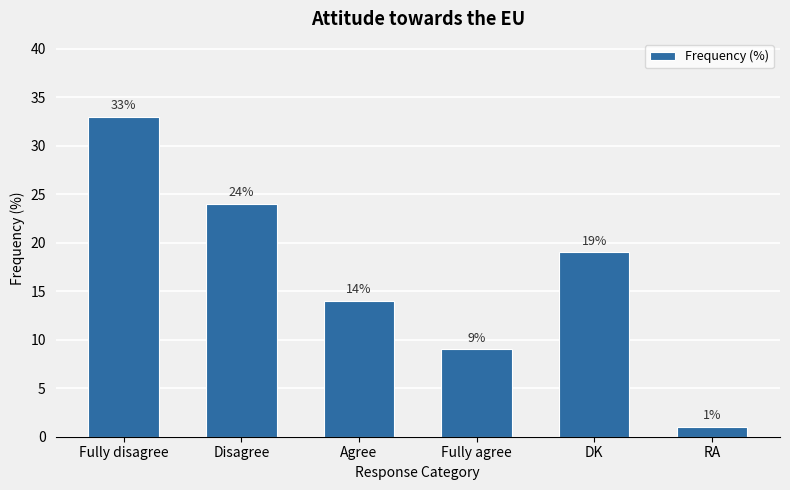

What is the label of the 4th bar from the left?

Fully agree